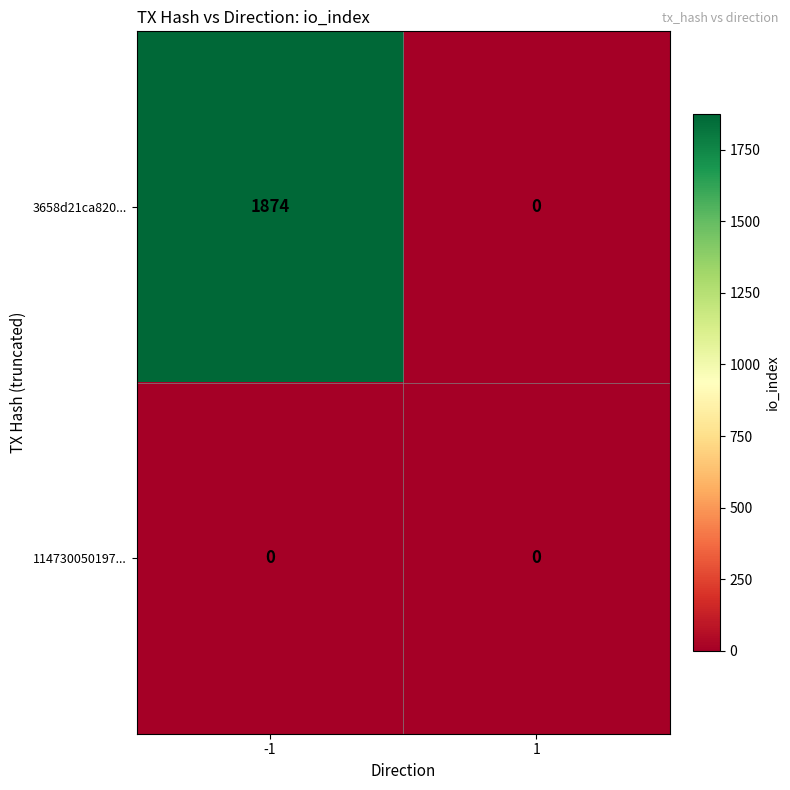

True or false: 114730050197... has a value of 0 at 1.

True